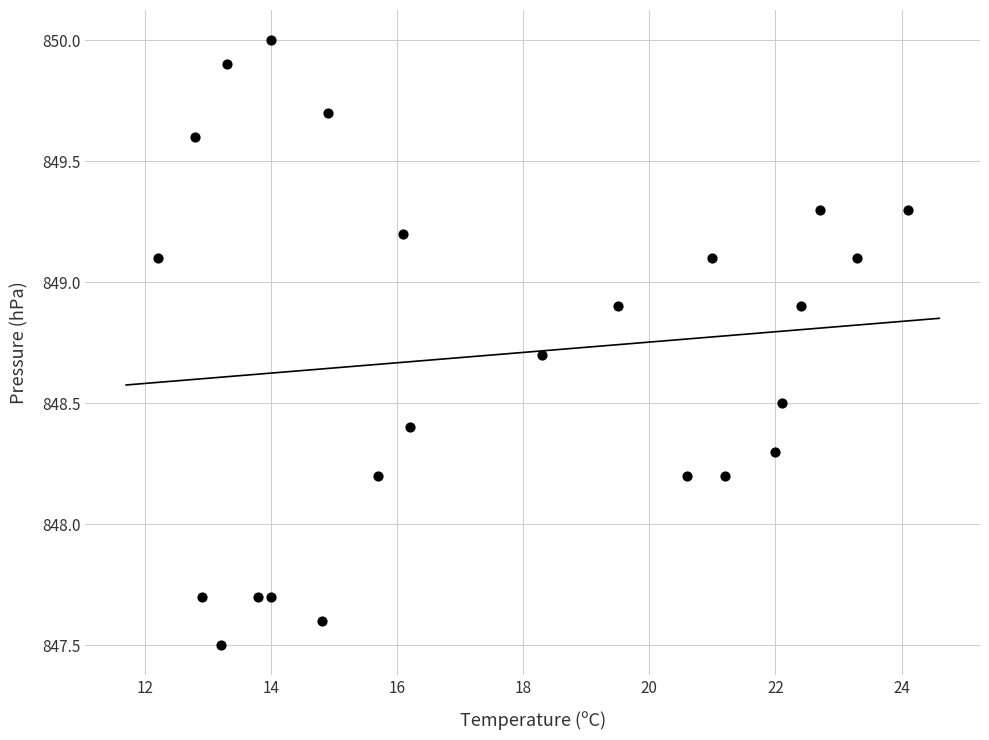

What is the range of Y values (max minus min)?

2.5